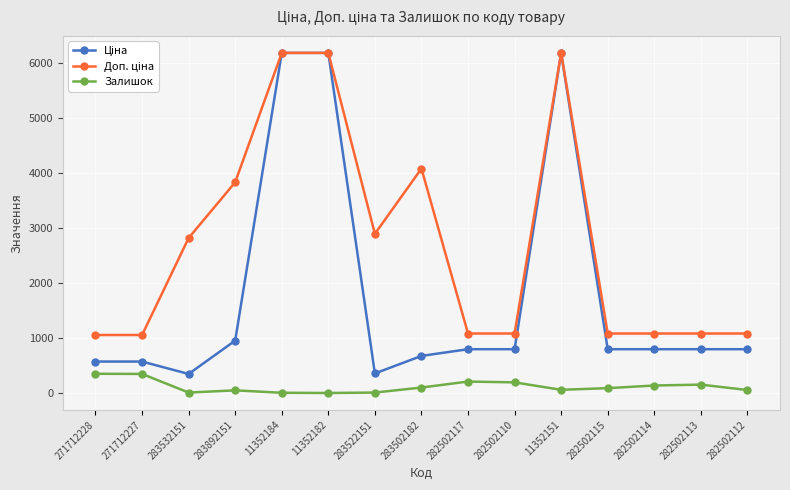

The Залишок series shows 7.0 at 11352182. True or false?

True